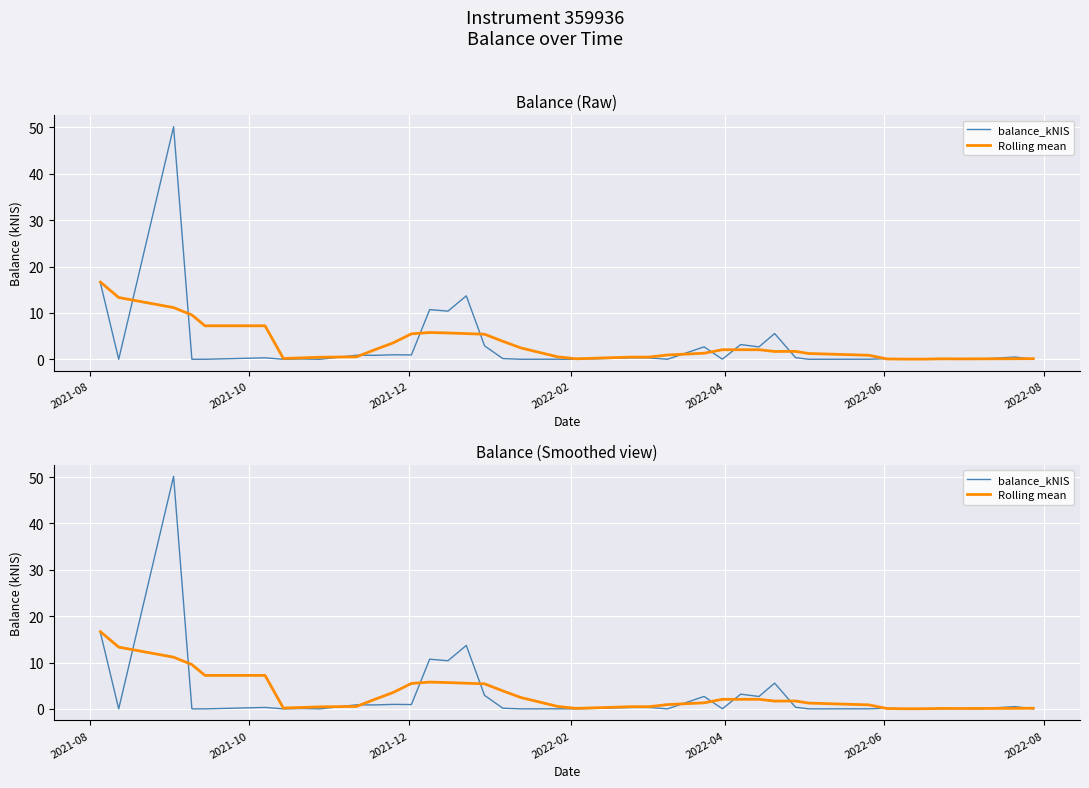

How many series are shown in this chart?

2